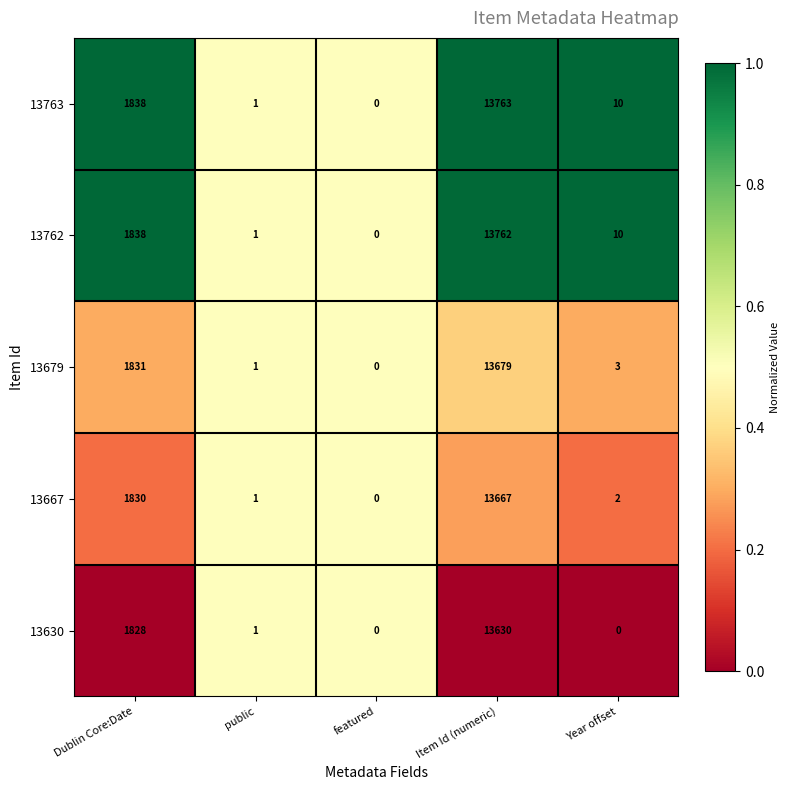

What is the total value across all series at Dublin Core:Date?

9165